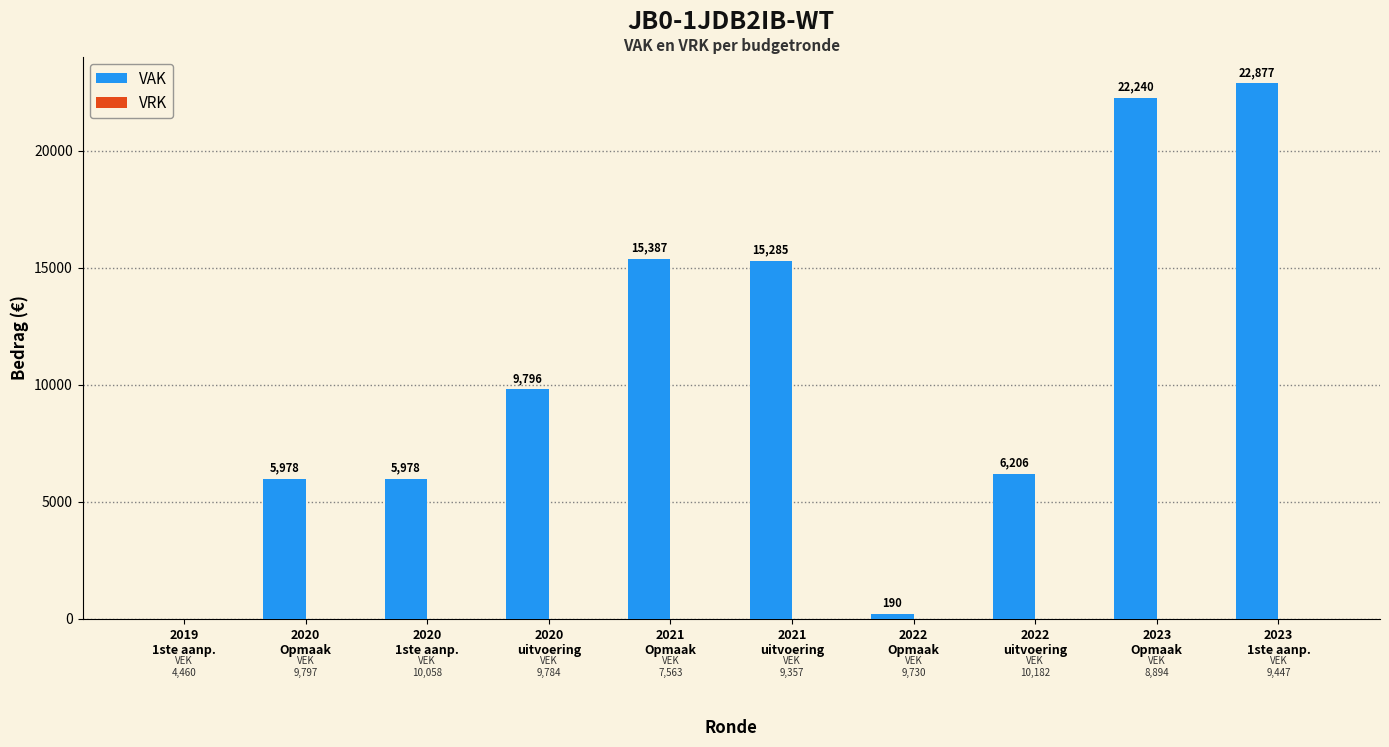

What is the sum of all values?

103937